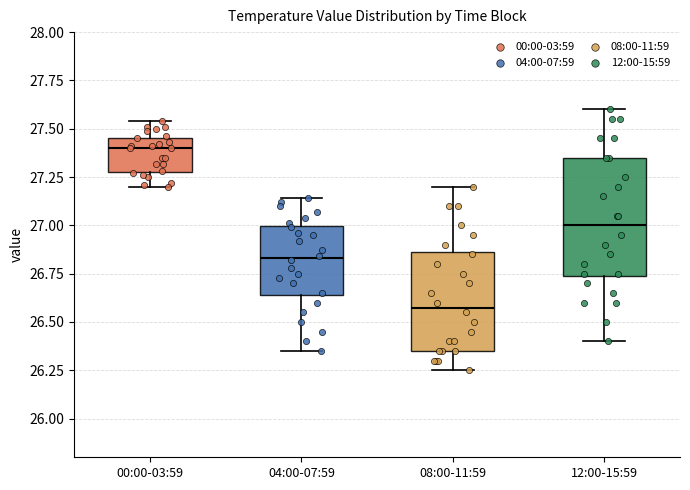

Comparing the boxes themselves (not the whiskers), which one is the tallest?

12:00-15:59